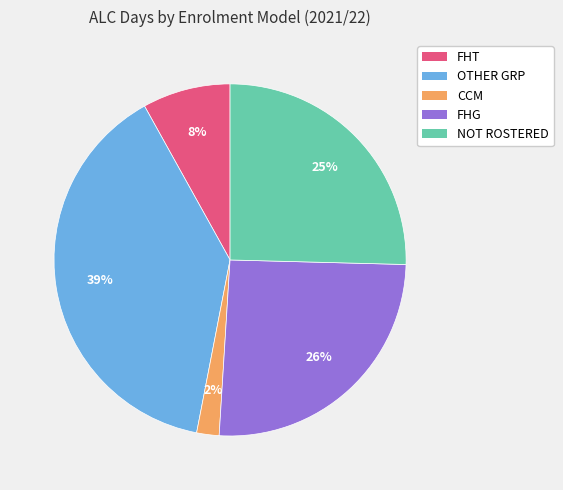

How many segments does this pie chart have?

5